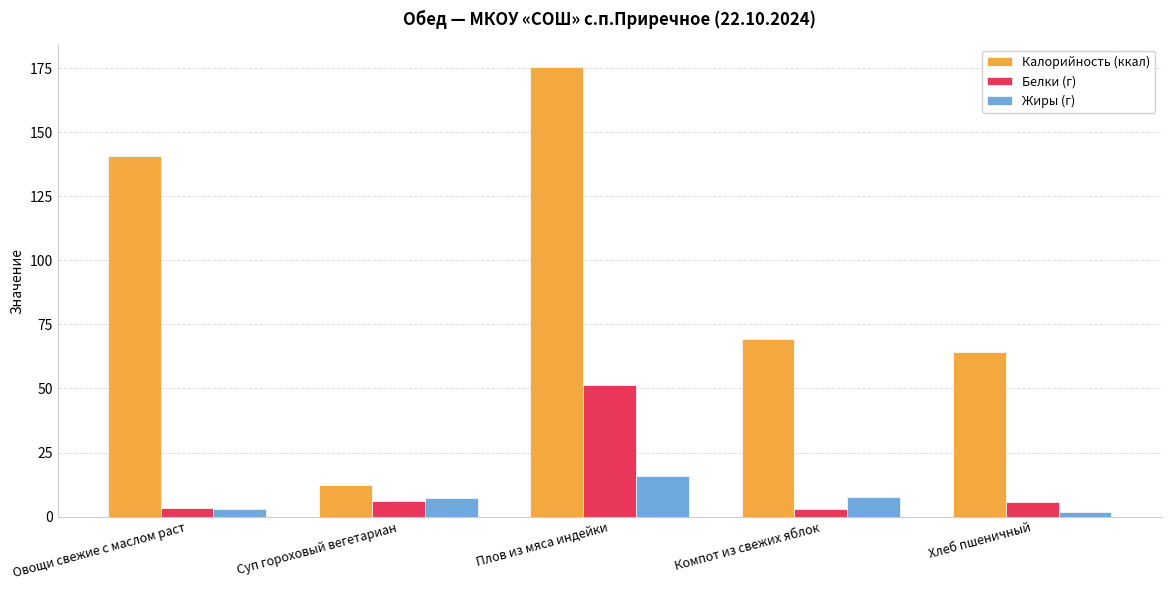

The value of Белки (г) at Хлеб пшеничный is 5.7. True or false?

True